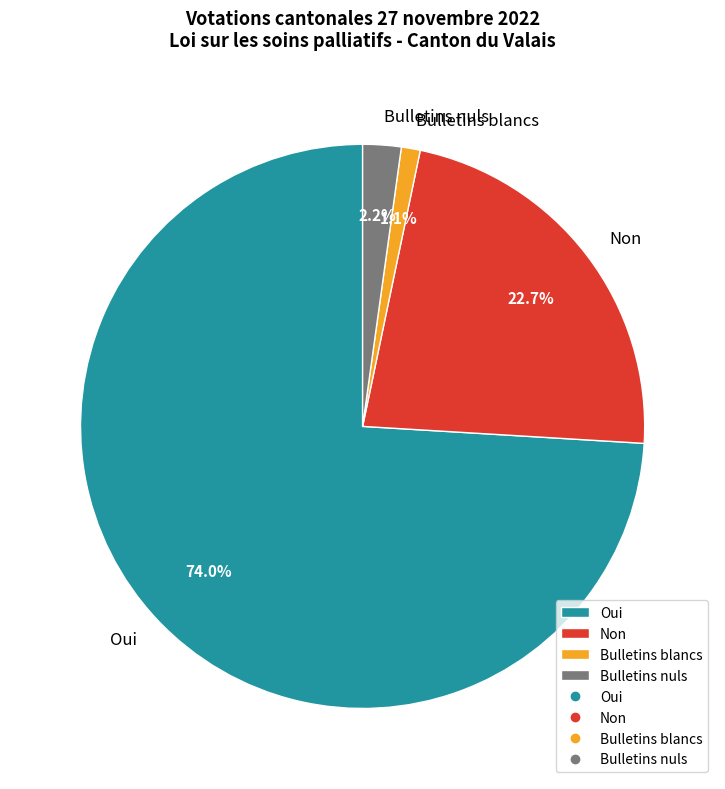

How many segments does this pie chart have?

4